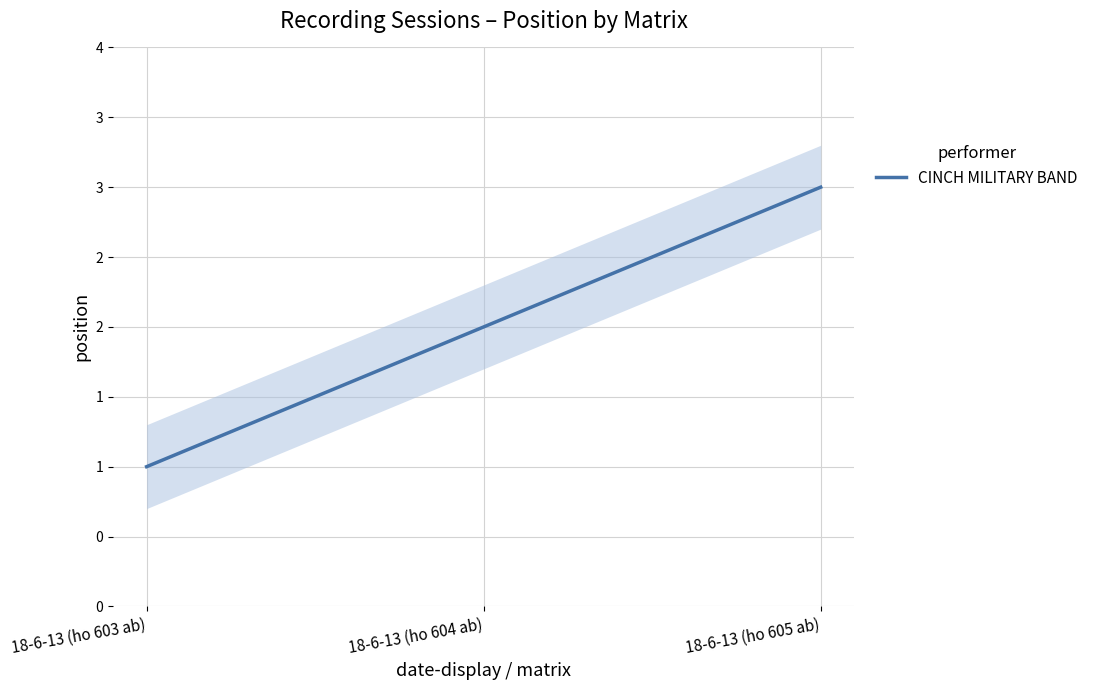

Reading right to left, what are all the values shown in this chart?

3	2	1